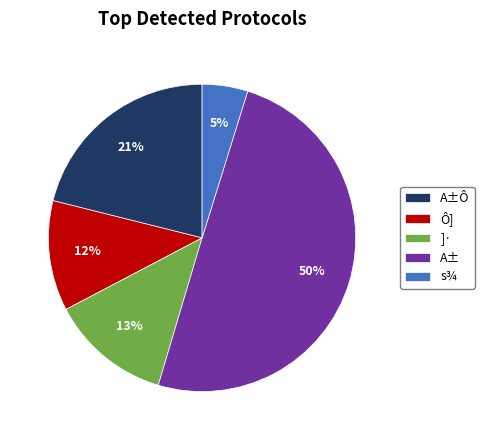

To the nearest percent, what is the difference between the A±Ô and s¾ slice percentages?

16%